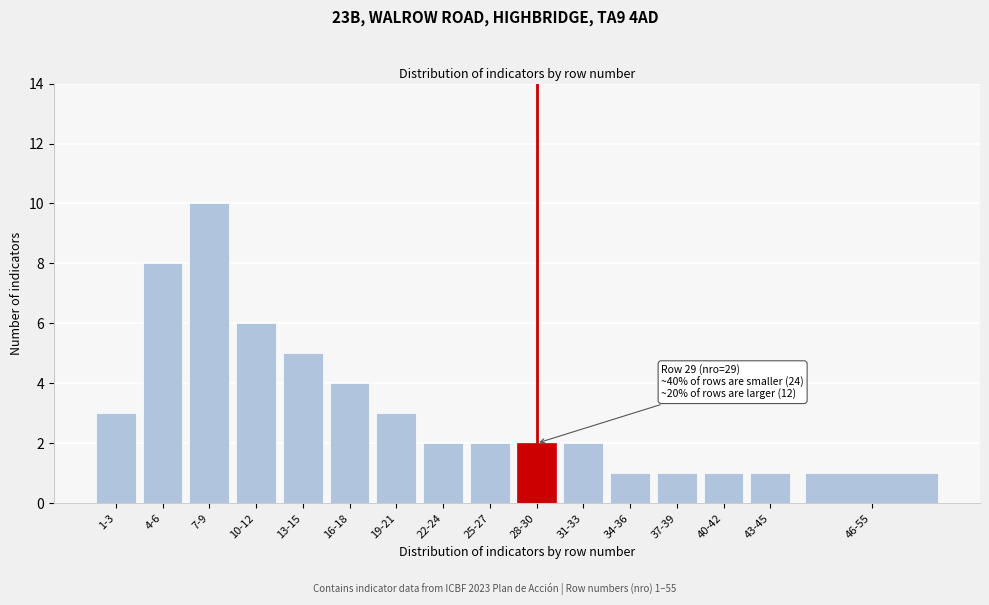

Reading right to left, transcribe all the data shown in this chart.

1	1	1	1	1	2	2	2	2	3	4	5	6	10	8	3